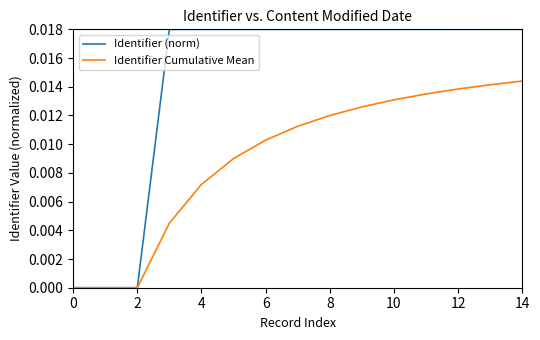

How many series are shown in this chart?

2